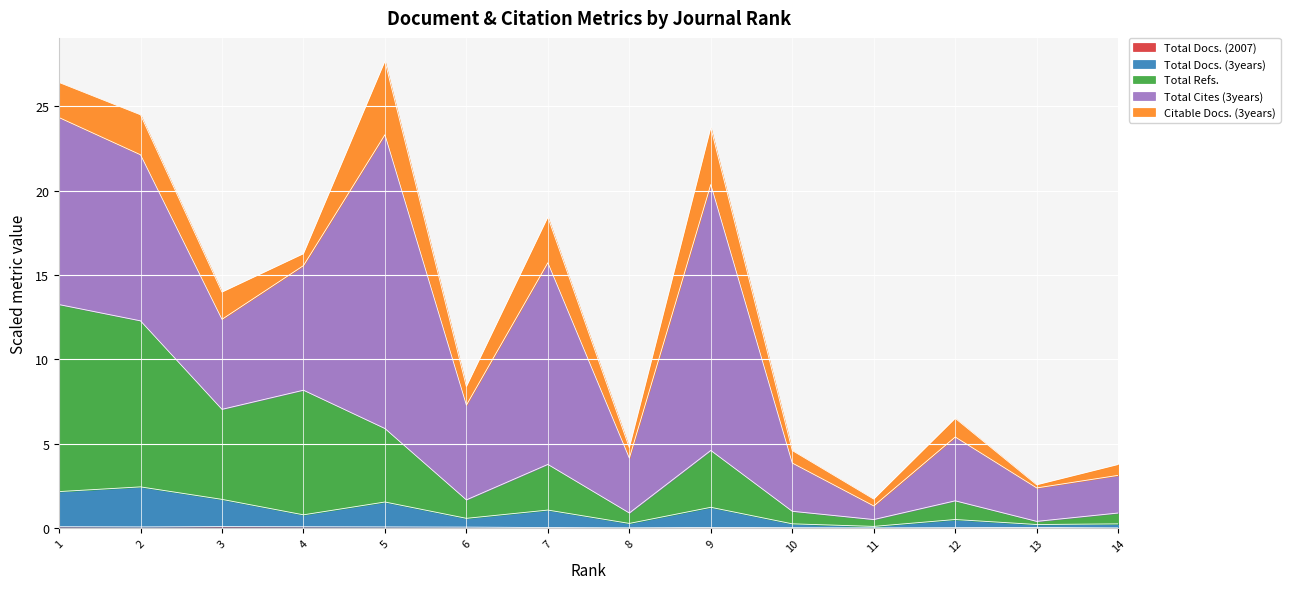

Is it true that Total Docs. (2007) equals 0.1 at 5?

True